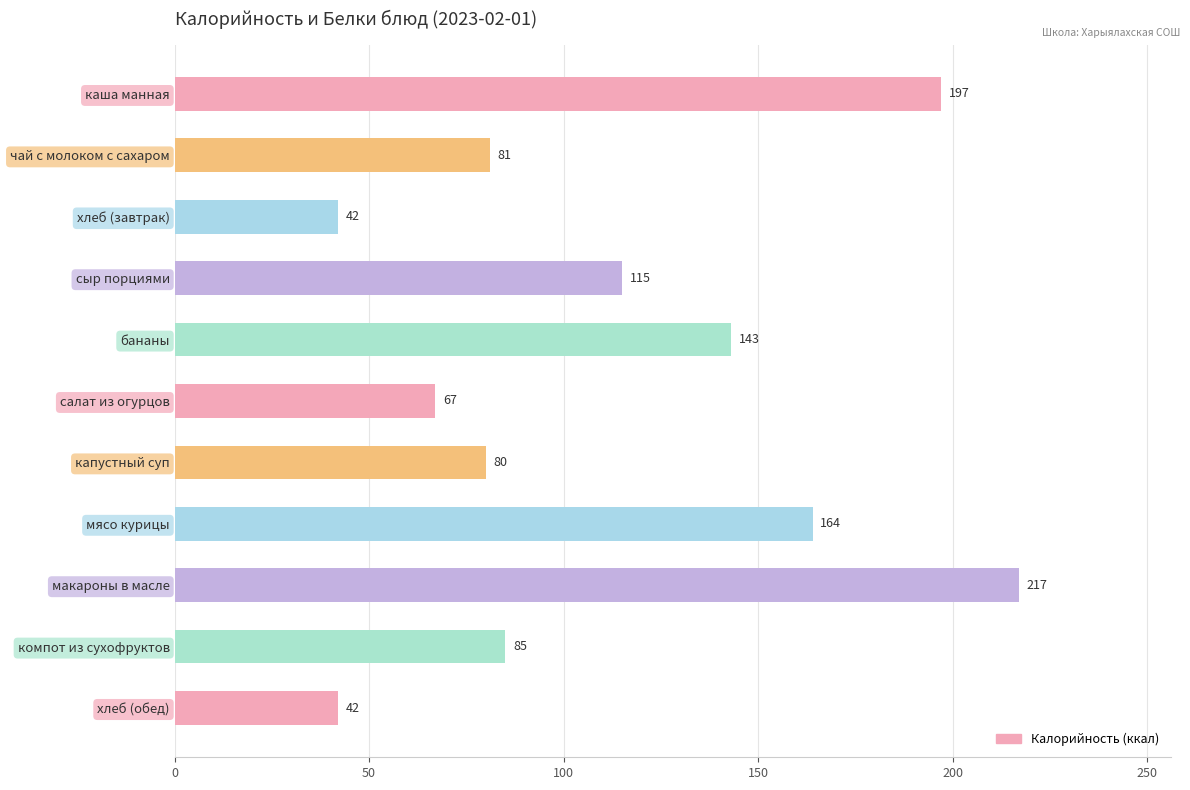

What is the label of the 6th bar from the bottom?

салат из огурцов